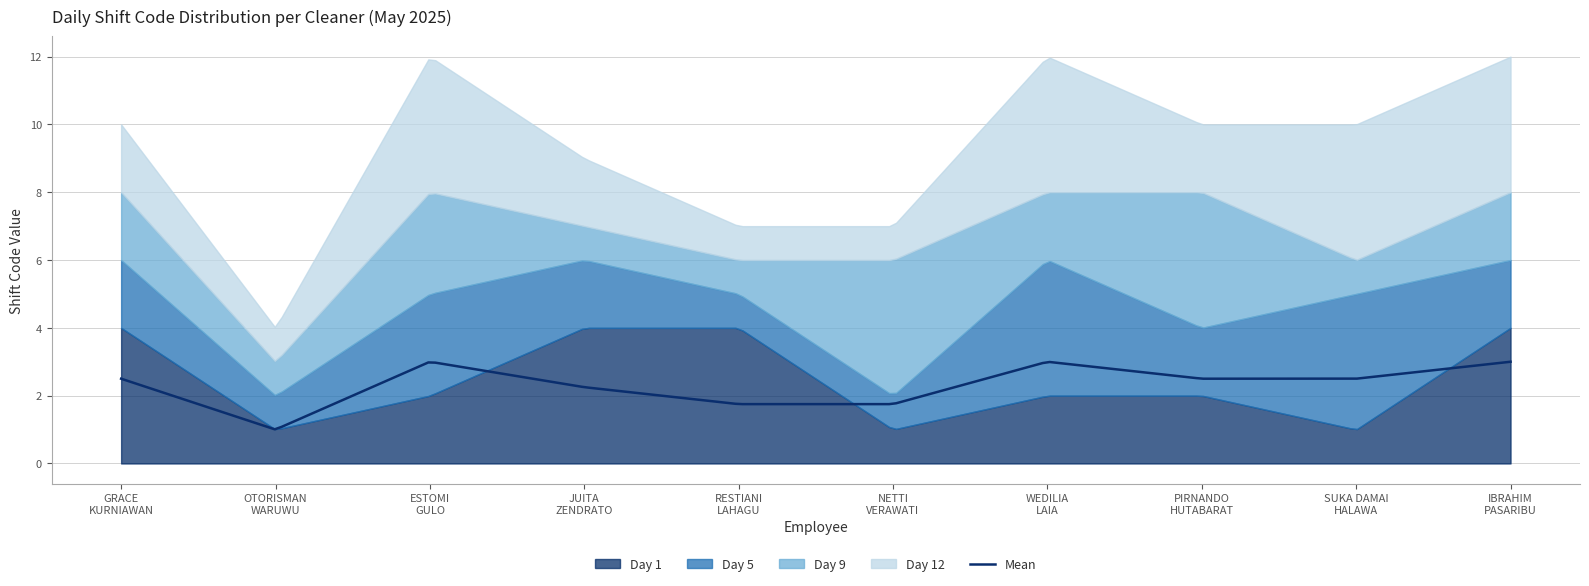

What is the sum of the Day 12 values at ESTOMI
GULO and JUITA
ZENDRATO?

6